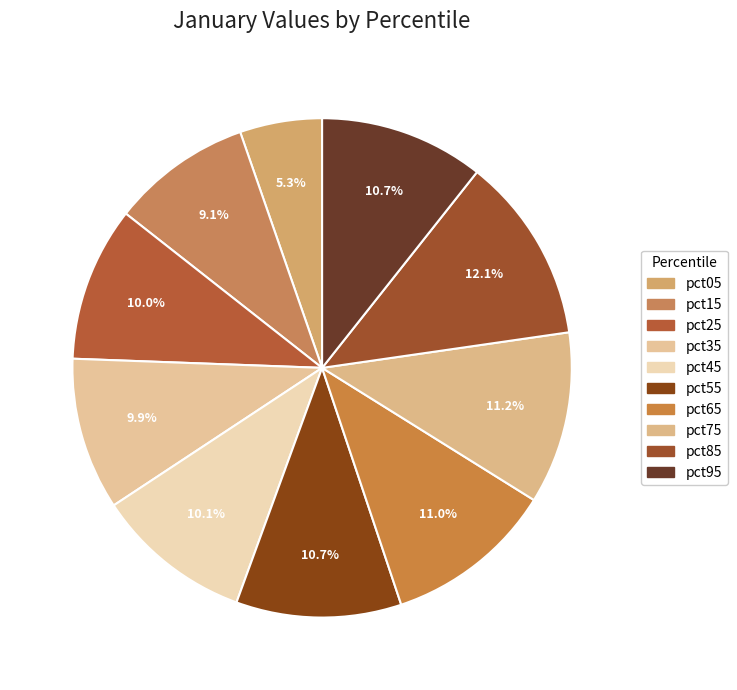

Between pct95 and pct45, which is larger?

pct95